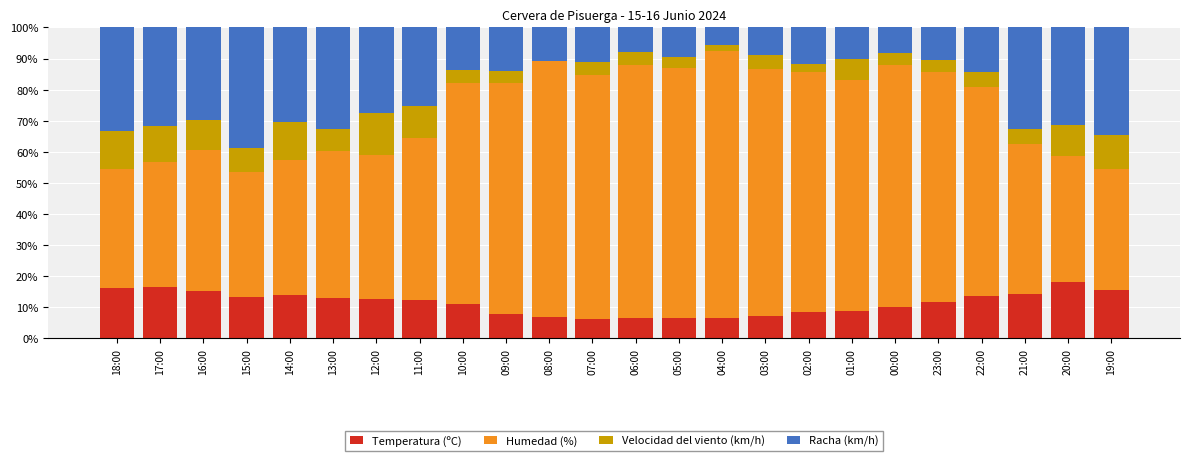

Count the number of data series in this chart.

4